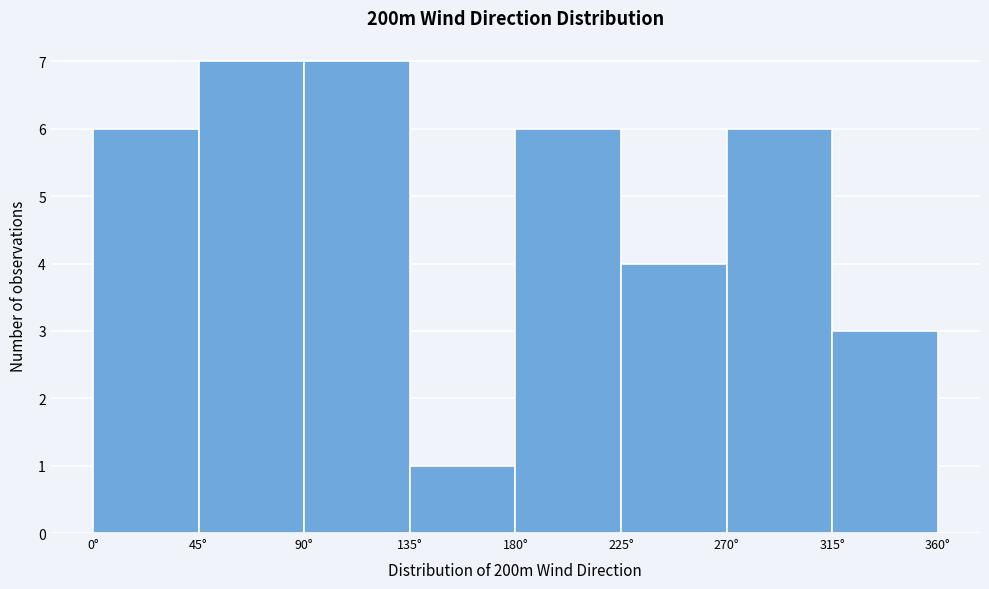

Reading left to right, transcribe this chart: for each bar, give the range it covers on the x-axis and its height. The values are not printed on the chart, so give them approximately, as read against the axis.

0 to 45: 6
45 to 90: 7
90 to 135: 7
135 to 180: 1
180 to 225: 6
225 to 270: 4
270 to 315: 6
315 to 360: 3